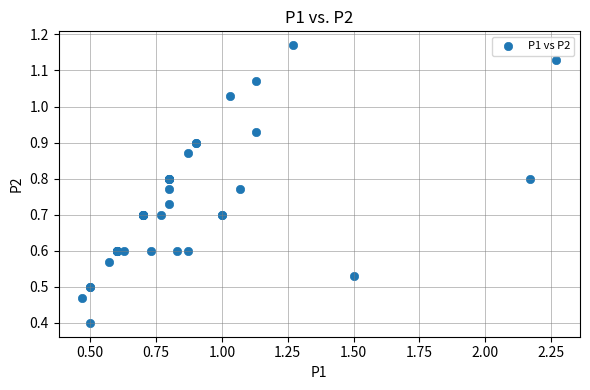

What Y value in the scatter plot is closest to 0?

0.4